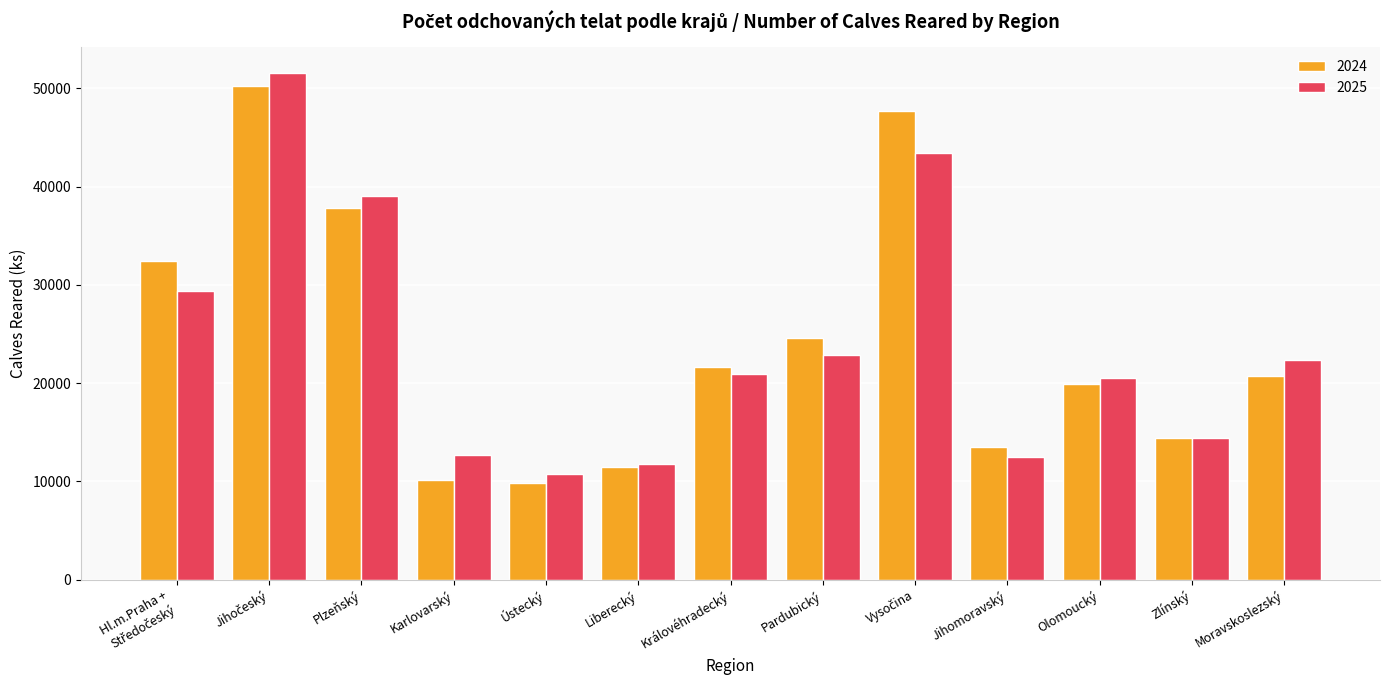

What is the difference between the highest and lowest values at Karlovarský?

2471